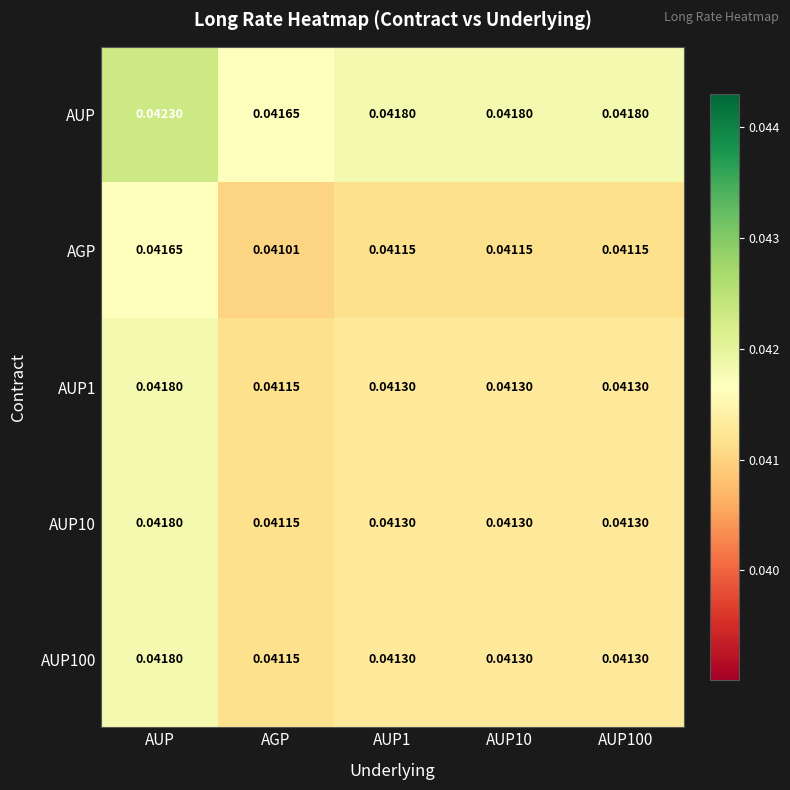

At which label is AUP closest to 0?

AGP